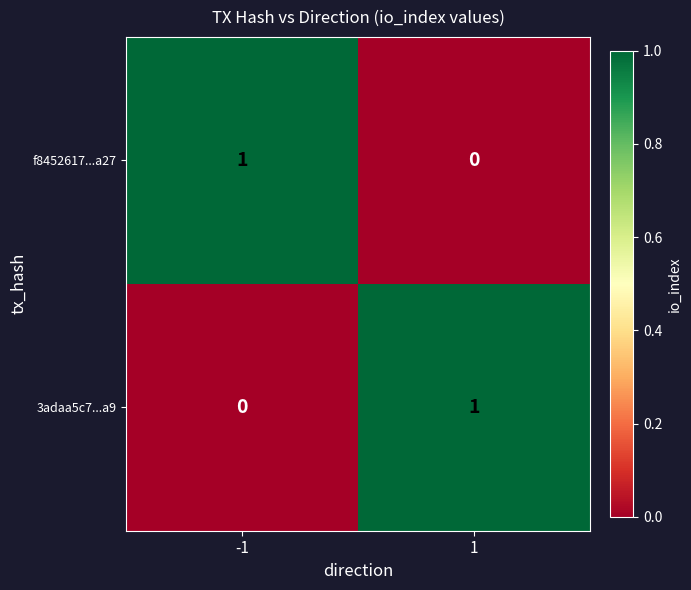

The 3adaa5c7...a9 series shows 0 at -1. True or false?

True